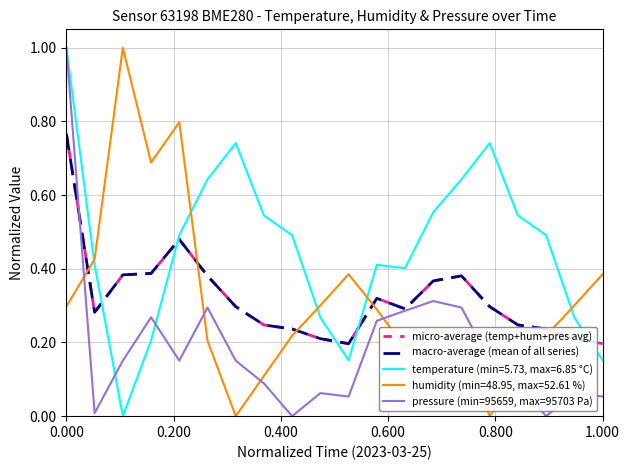

How many lines are shown in the chart?

5